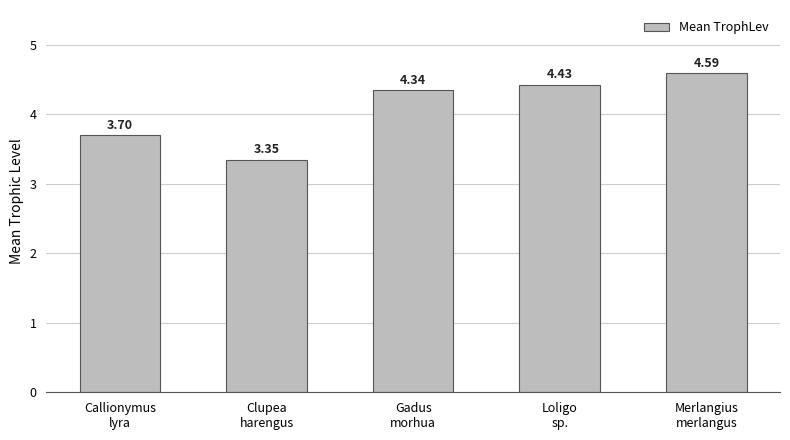

What is the change in value from Clupea
harengus to Merlangius
merlangus?

+1.2